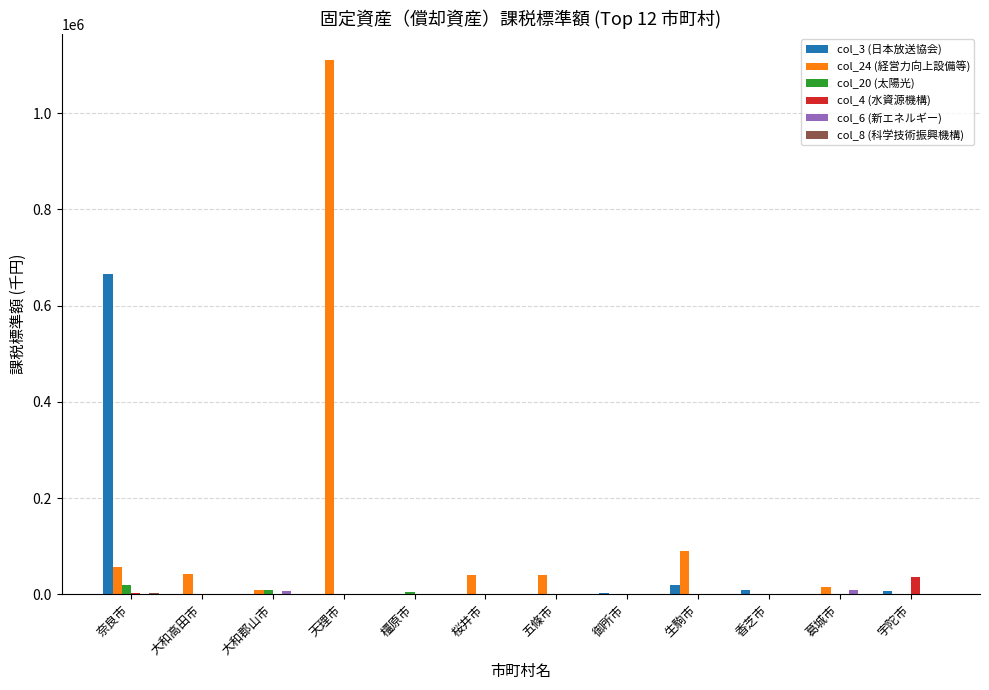

What is the maximum value shown in the chart?

1109739